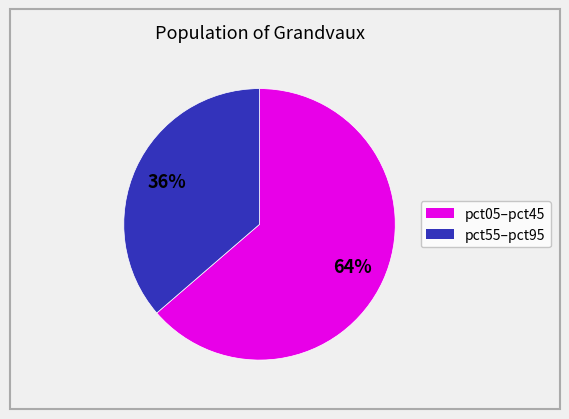

To the nearest percent, what is the average slice percentage?

50%